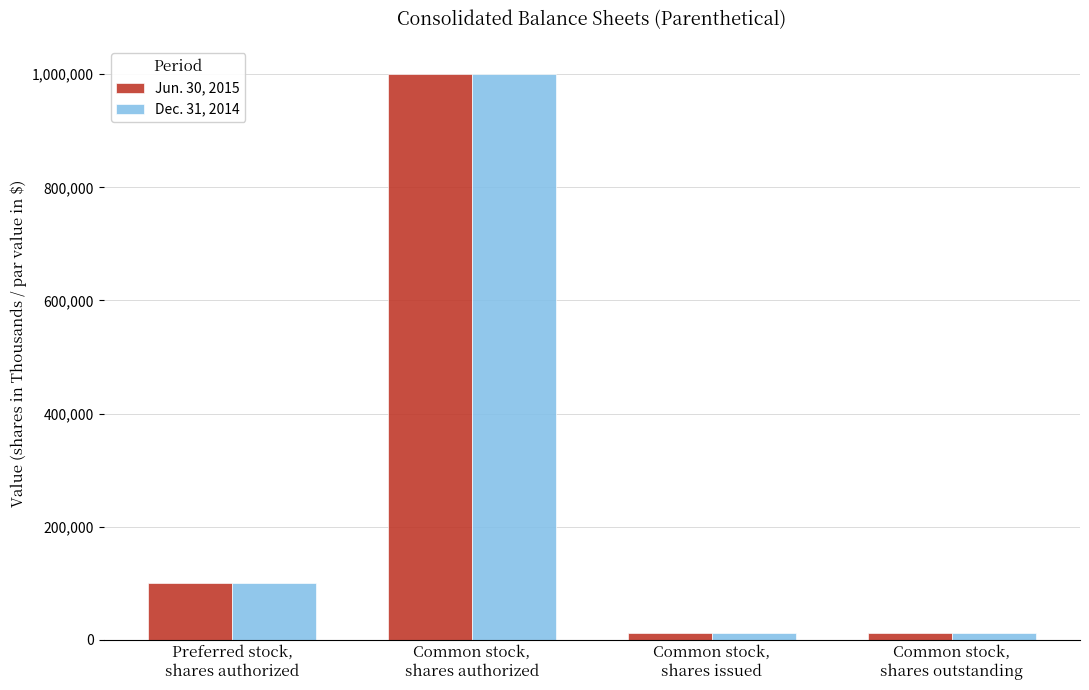

Where is Dec. 31, 2014 nearest to the value 506374?

Preferred stock,
shares authorized